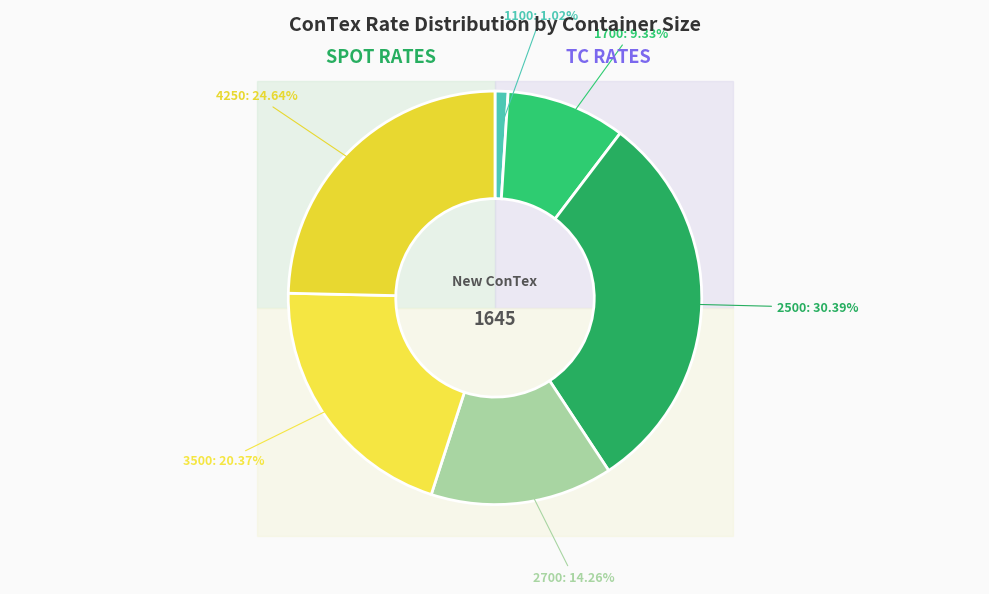

What percentage is NOT represented by 1100?

99.0%